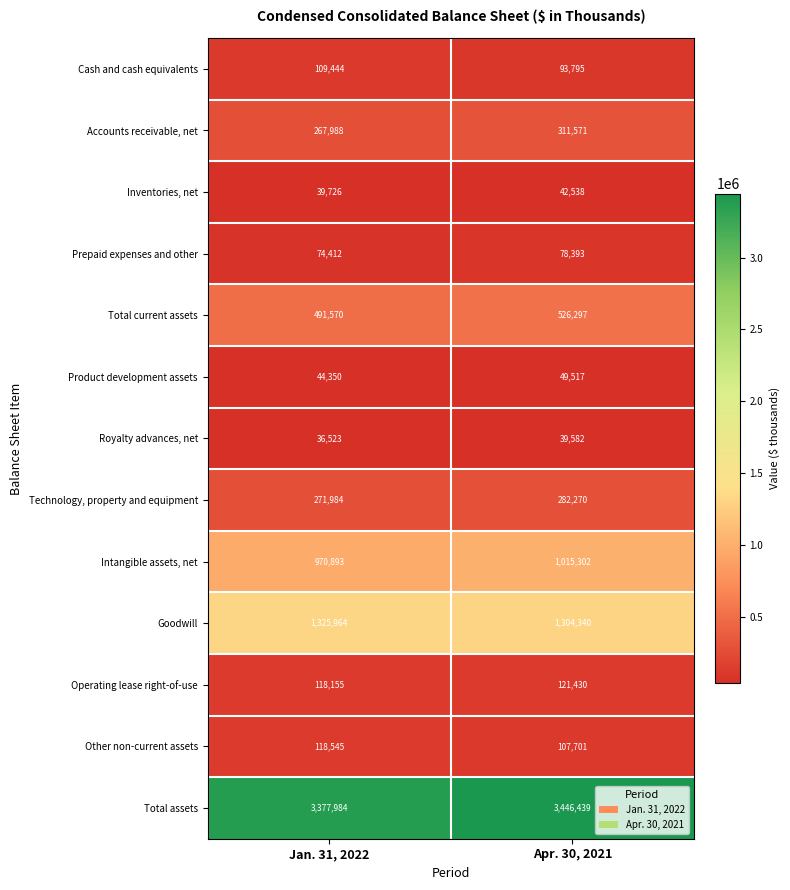

How many data points does each series have?

2